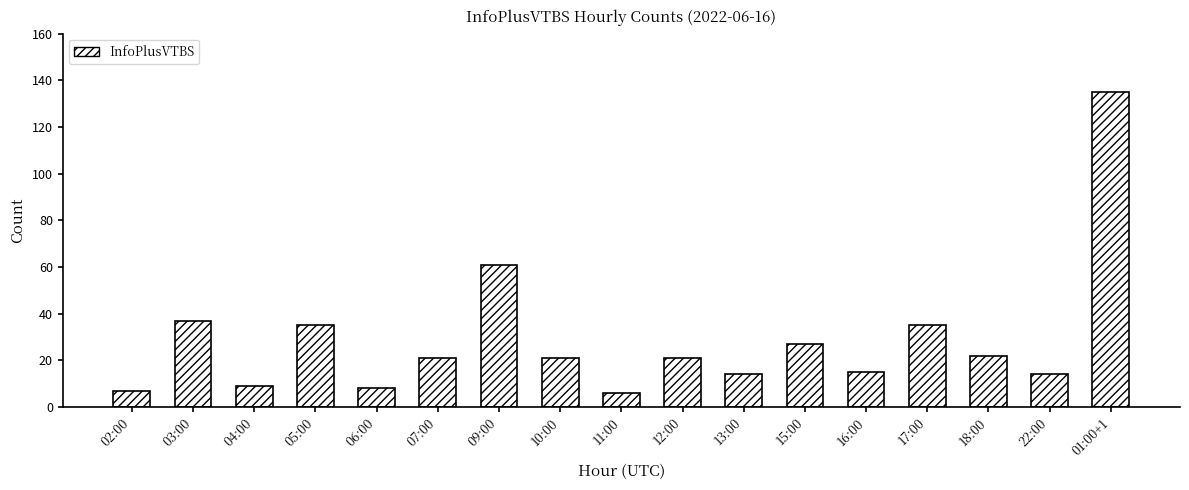

What is the value of the 3rd bar from the left?

9